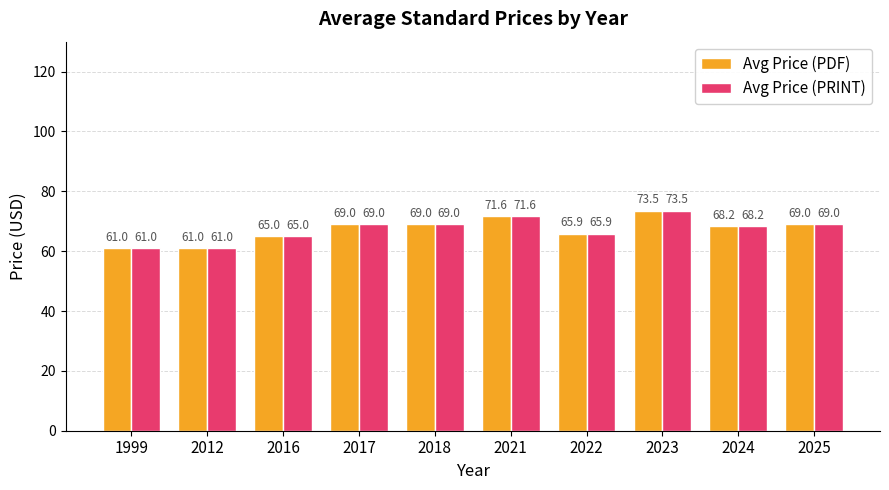

What is the total value across all series at 2016?

130.0